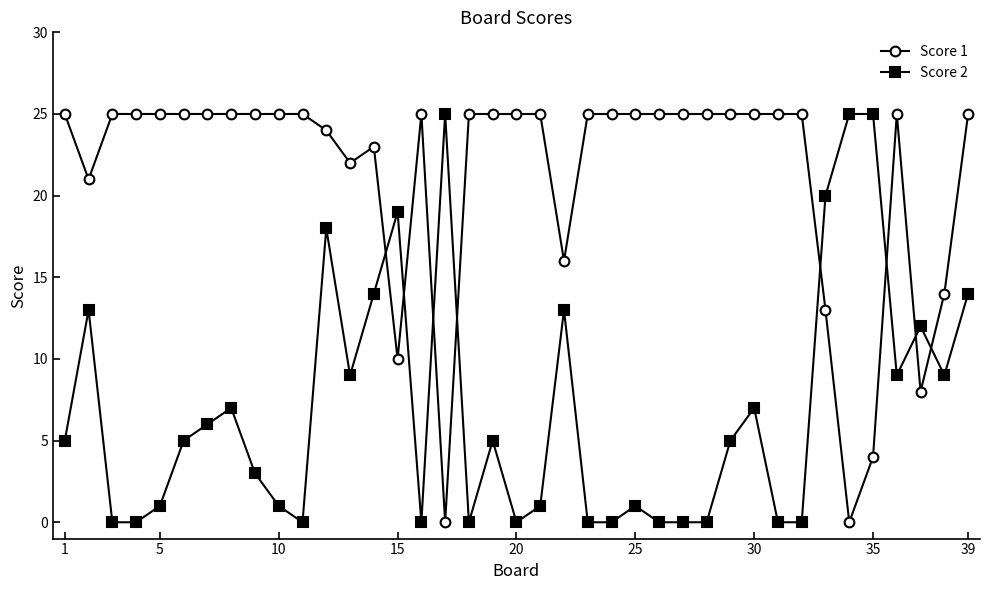

What is the difference between the second highest and second lowest values in the Score 2 series?

25